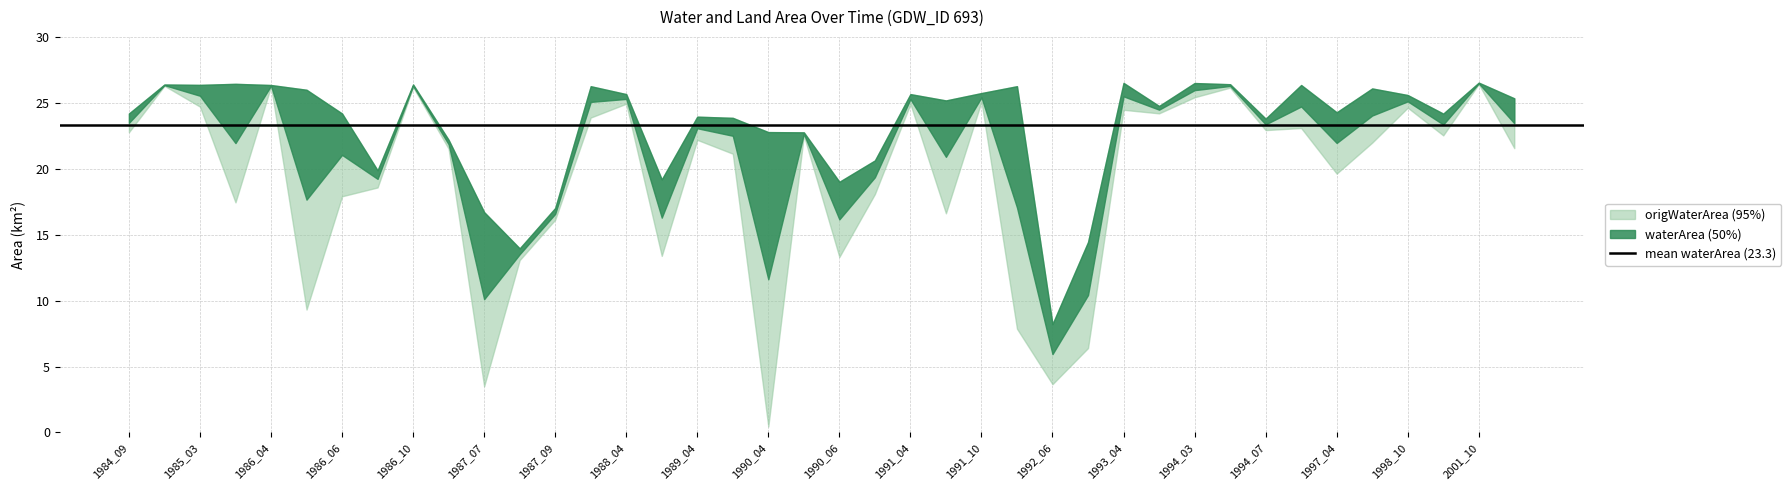

What is the average value of the origWaterArea series?

19.3